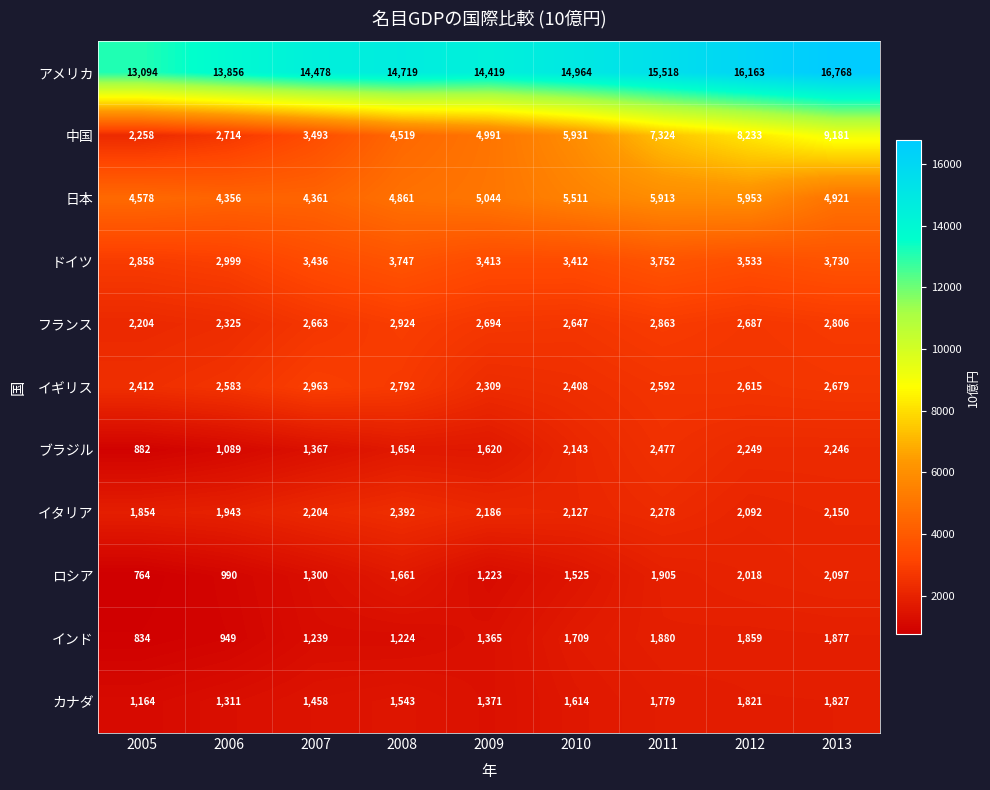

True or false: 中国 has a value of 7757 at 2008.

False